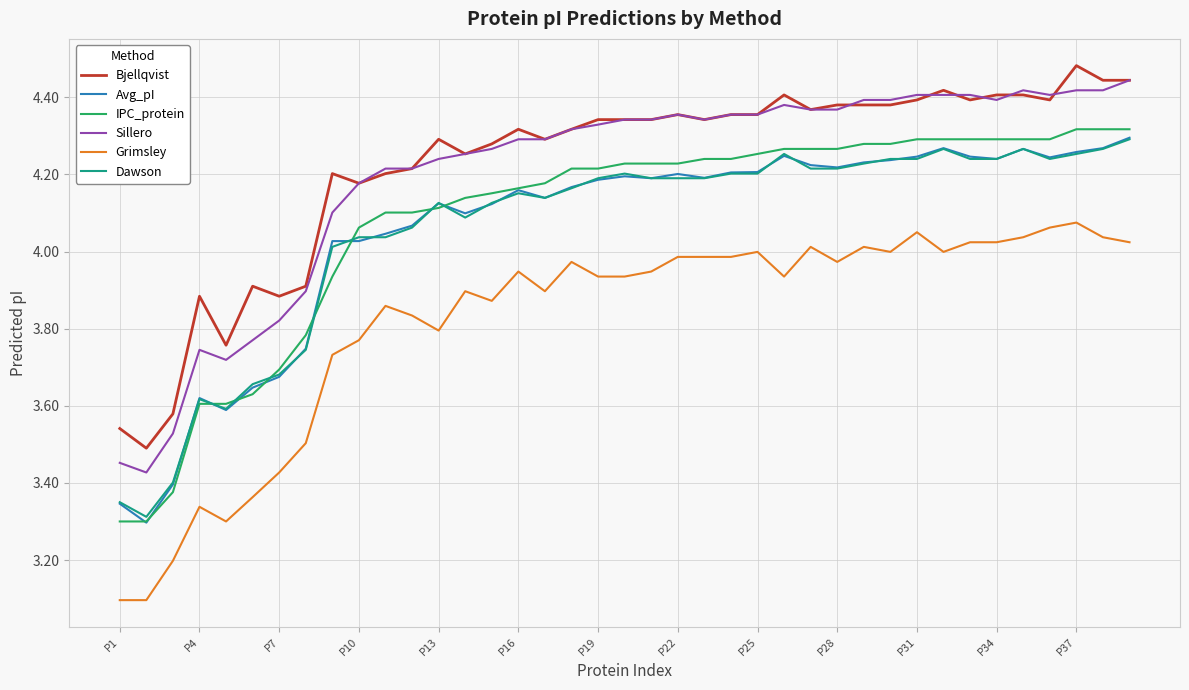

True or false: Grimsley and Bjellqvist intersect in this chart.

False